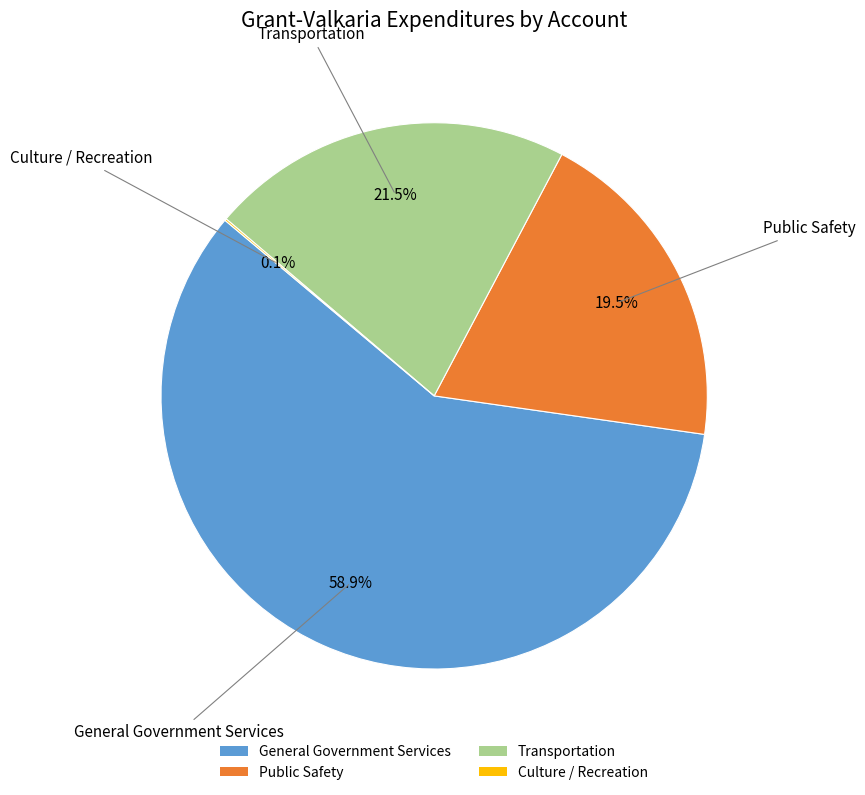

Combined, what portion of the pie is Public Safety and General Government Services?

78.4%